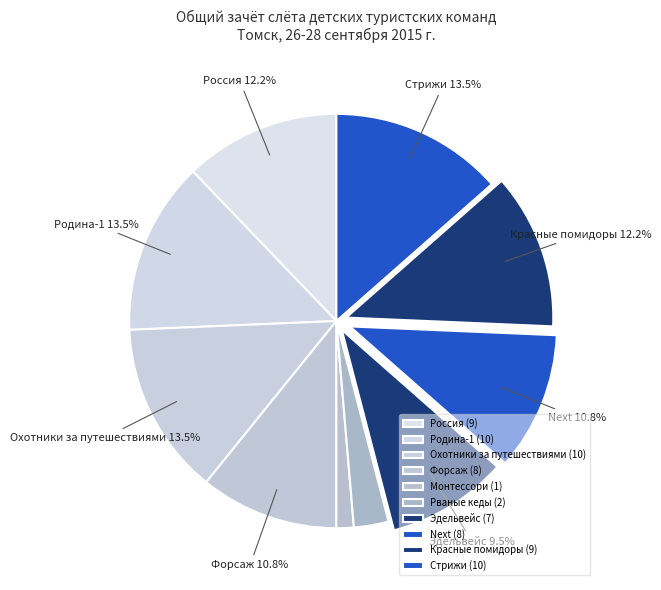

Combined, what portion of the pie is Next and Охотники за путешествиями?

24.3%